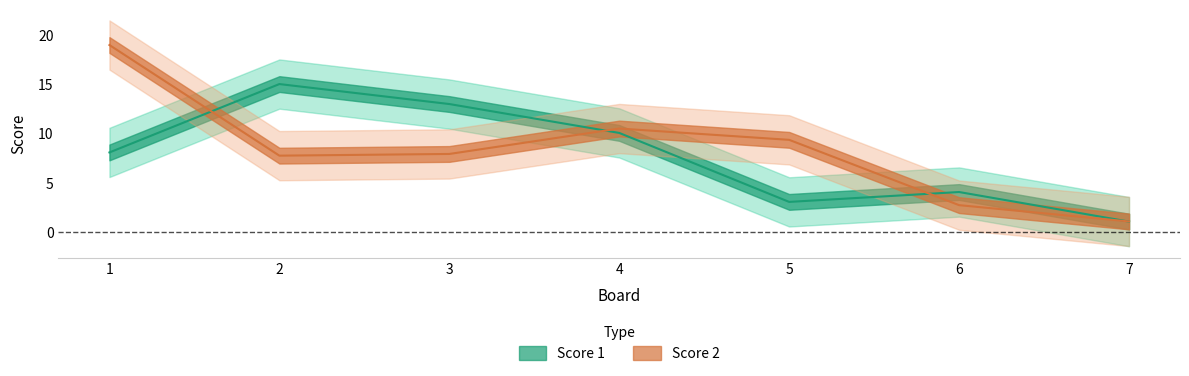

How many lines are shown in the chart?

2